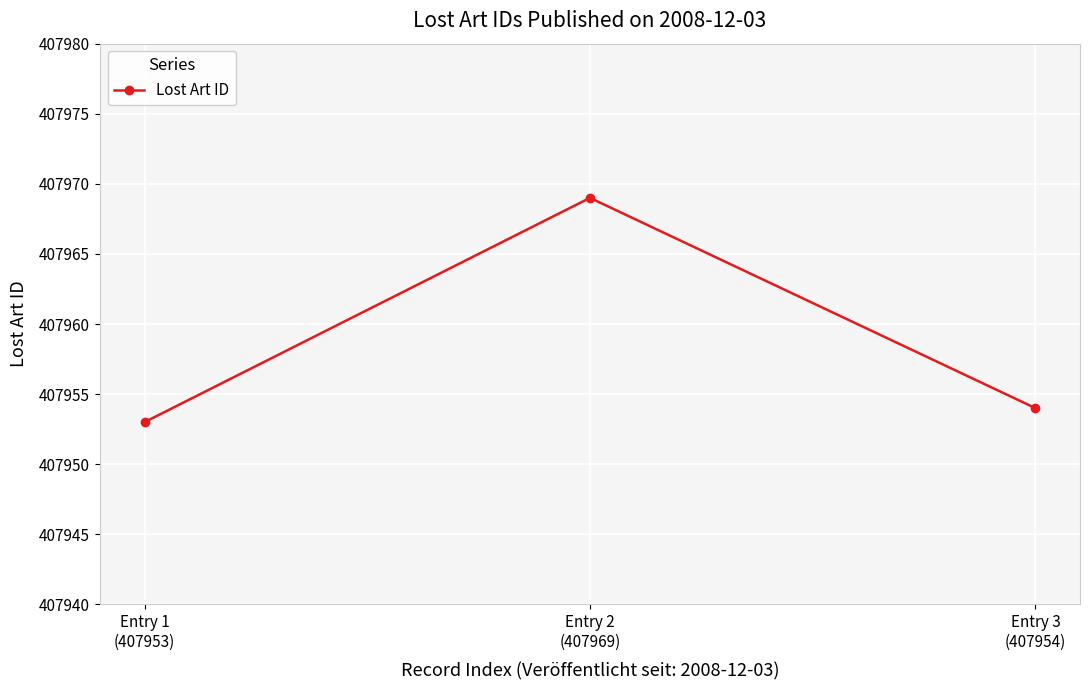

Count the number of data series in this chart.

1